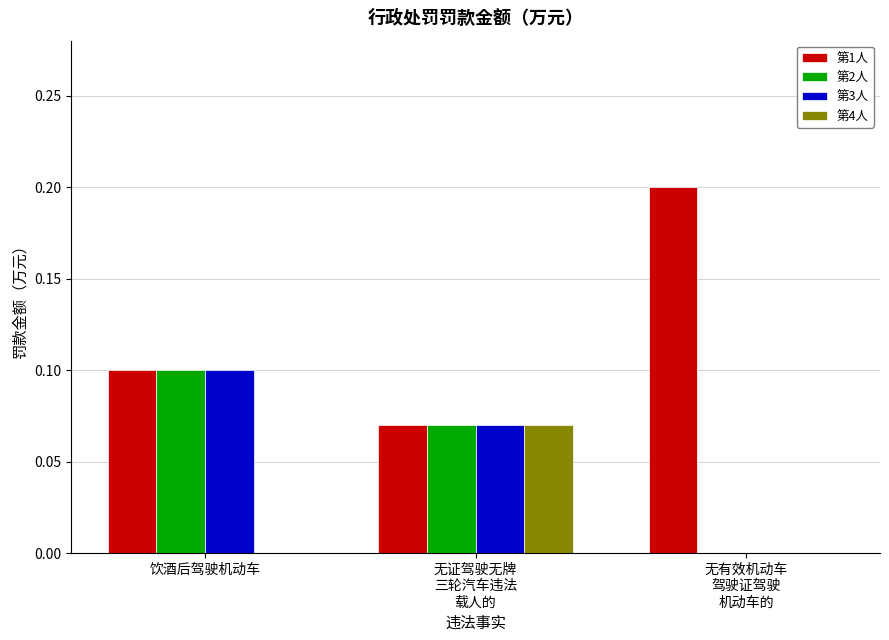

Which category has the highest value in the 第2人 series?

饮酒后驾驶机动车